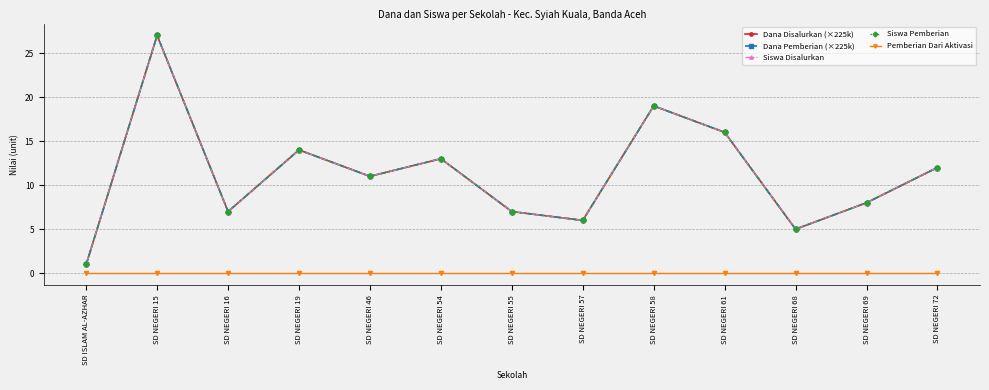

Reading right to left, what are all the values shown in this chart?

Dana Disalurkan (×225k): 12	8	5	16	19	6	7	13	11	14	7	27	1
Dana Pemberian (×225k): 12	8	5	16	19	6	7	13	11	14	7	27	1
Siswa Disalurkan: 12	8	5	16	19	6	7	13	11	14	7	27	1
Siswa Pemberian: 12	8	5	16	19	6	7	13	11	14	7	27	1
Pemberian Dari Aktivasi: 0	0	0	0	0	0	0	0	0	0	0	0	0